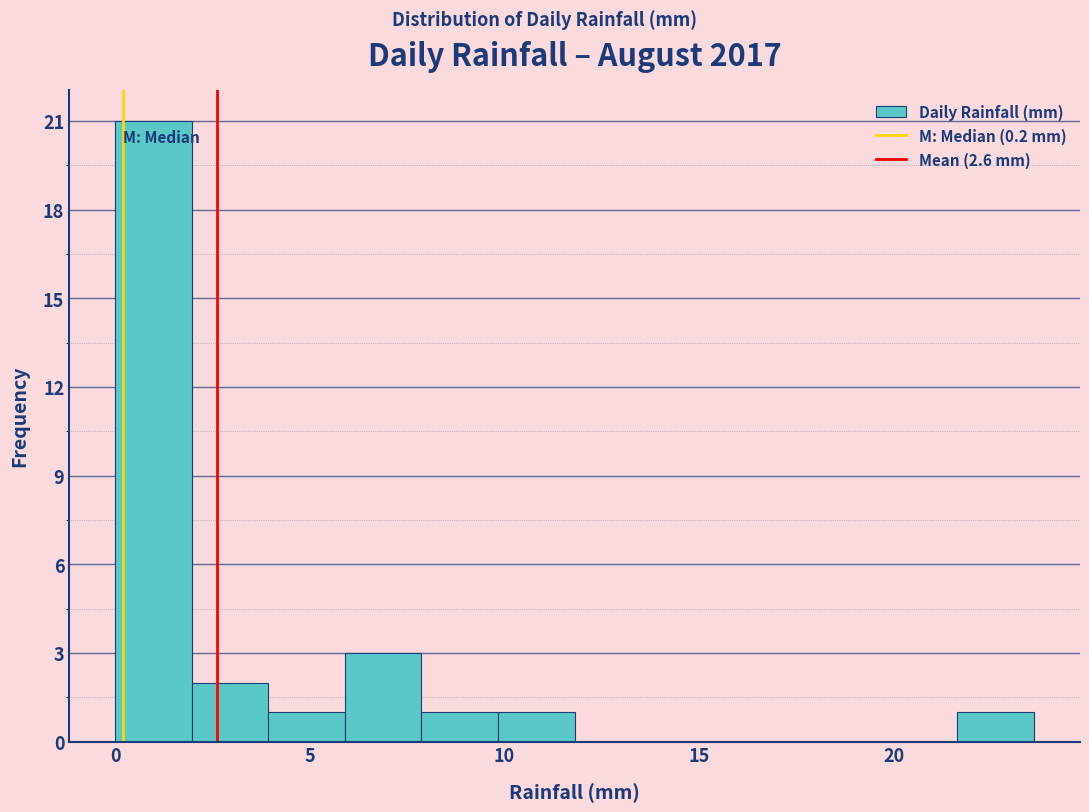

Around what value on the x-axis is the tallest bar? Give the approximate position of its centre, as read against the axis.

1.0